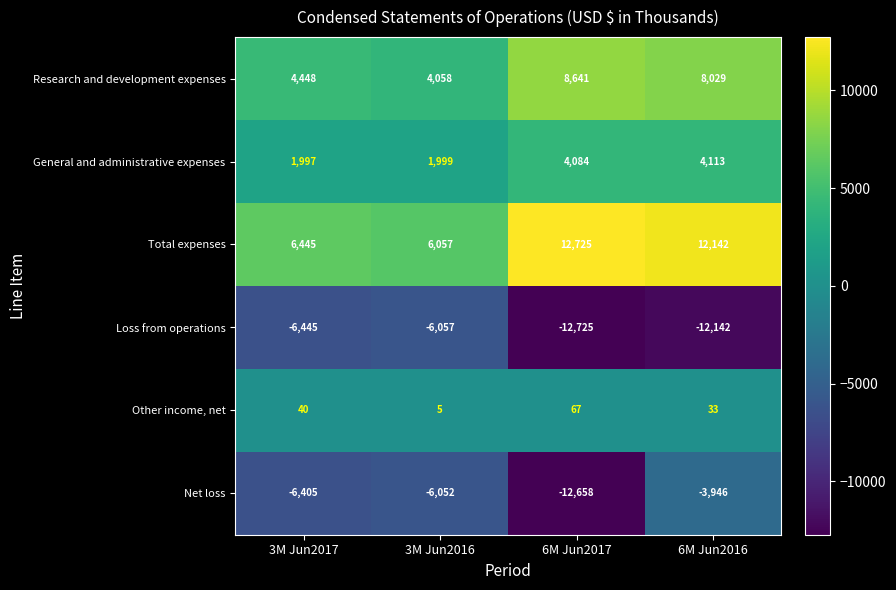

What is the maximum value shown in the chart?

12725